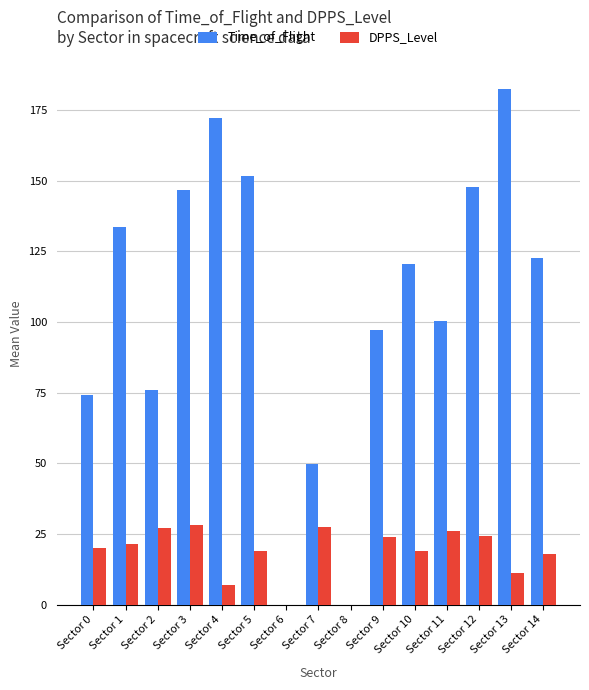

At which category is the sum across all series the highest?

Sector 13